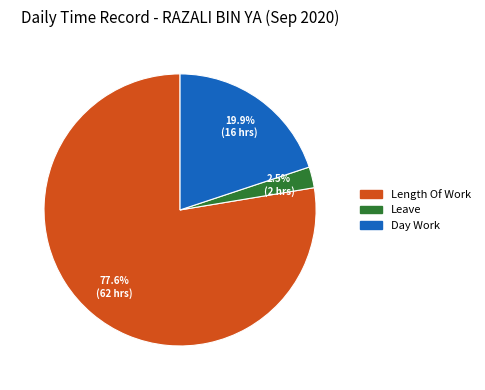

Count the number of slices in the pie.

3